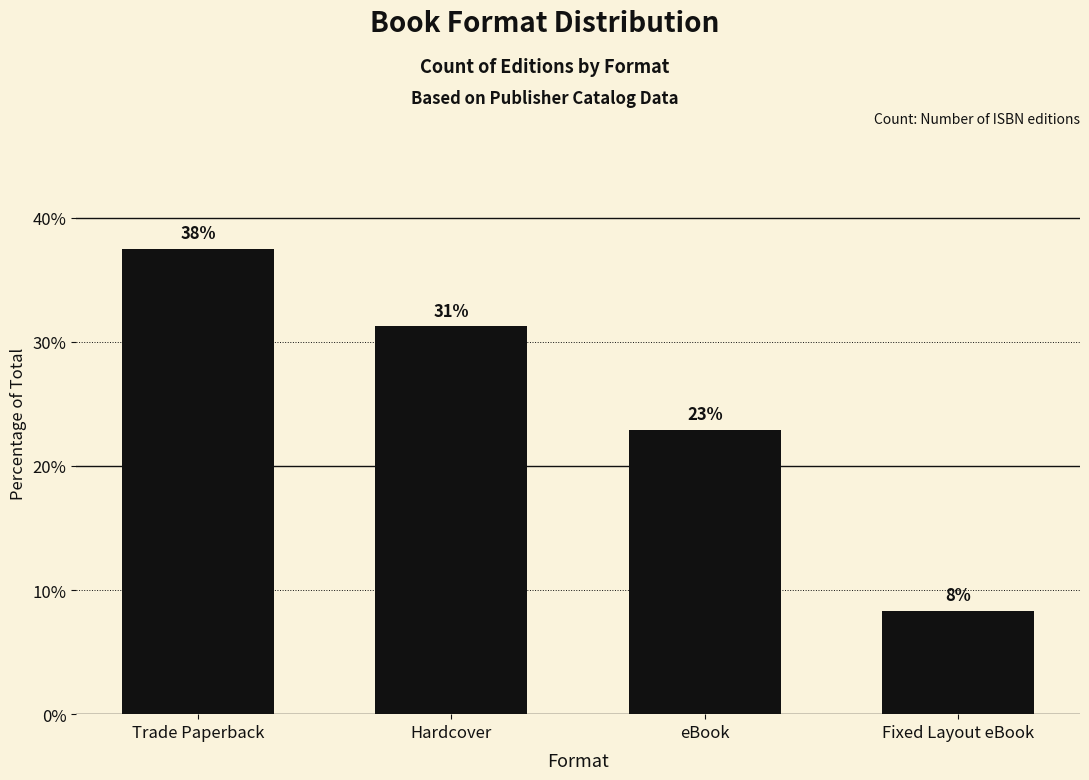

How many bars are there in total?

4